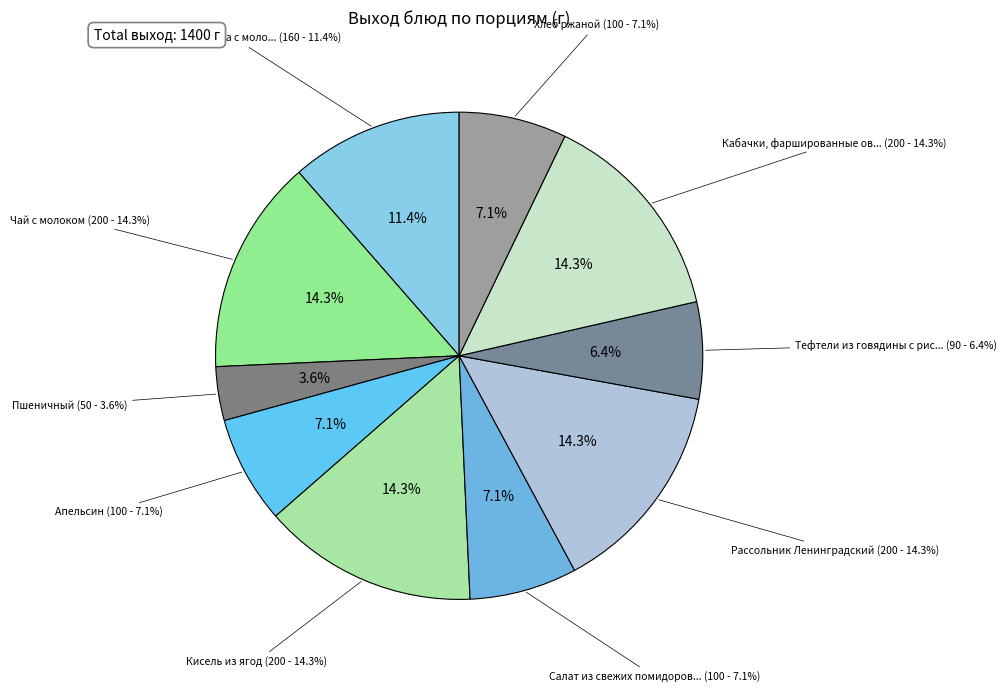

Is there a majority slice in this chart?

No